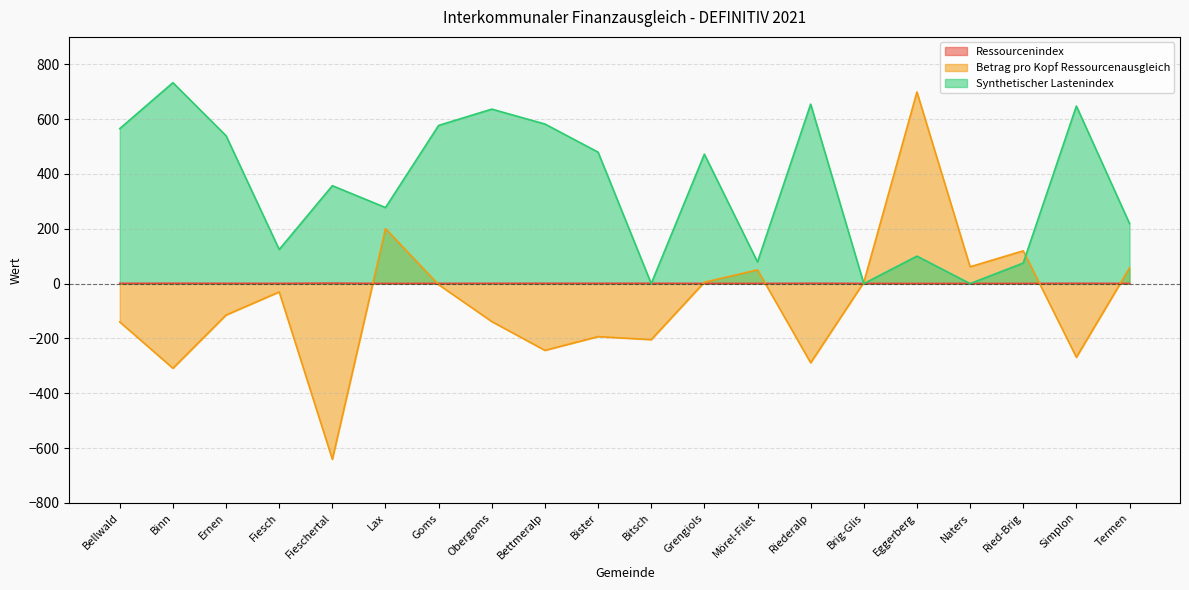

What are all the series names shown in the legend?

Ressourcenindex, Betrag pro Kopf Ressourcenausgleich, Synthetischer Lastenindex